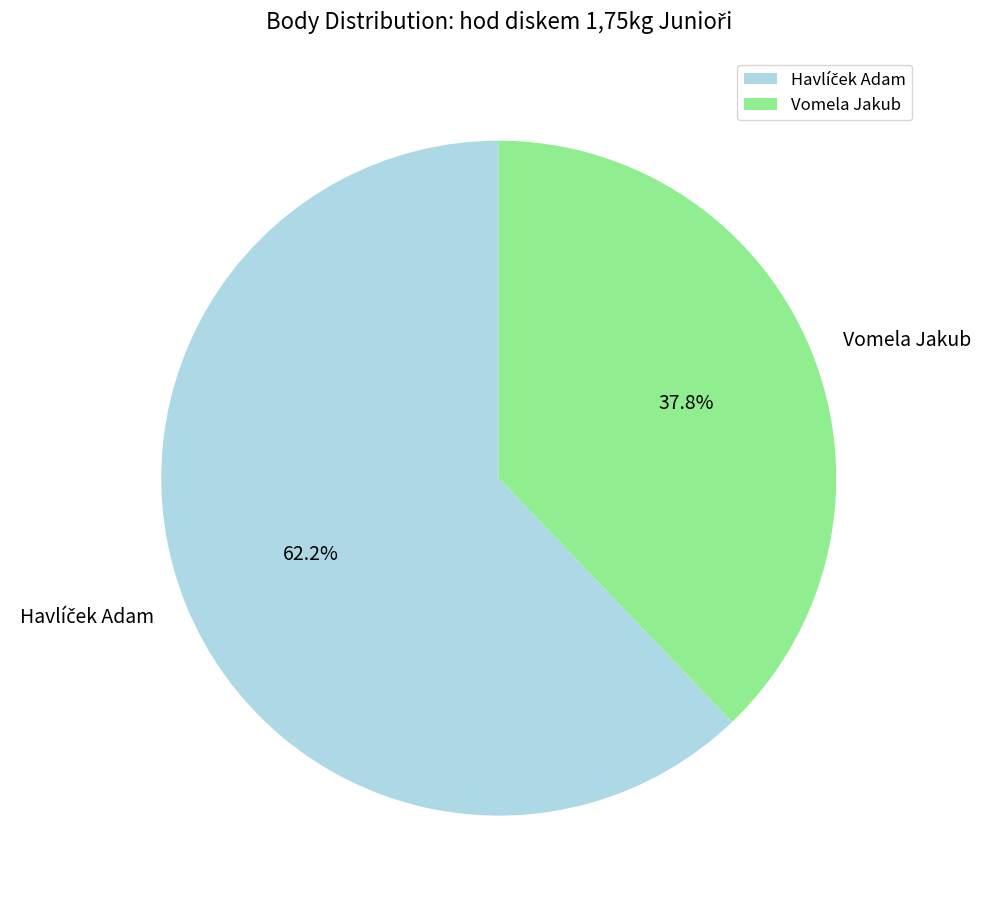

How many segments does this pie chart have?

2